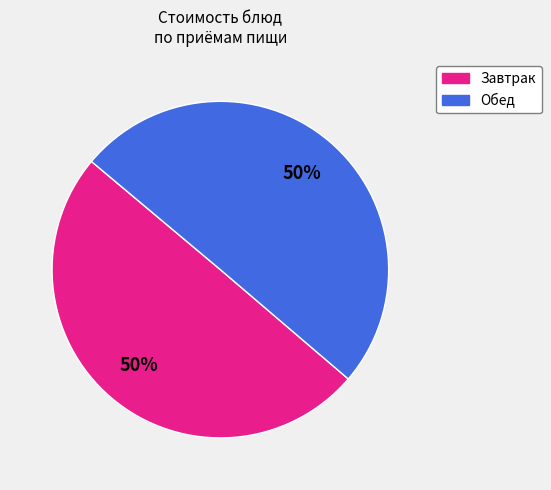

To the nearest percent, what is the average slice percentage?

50%